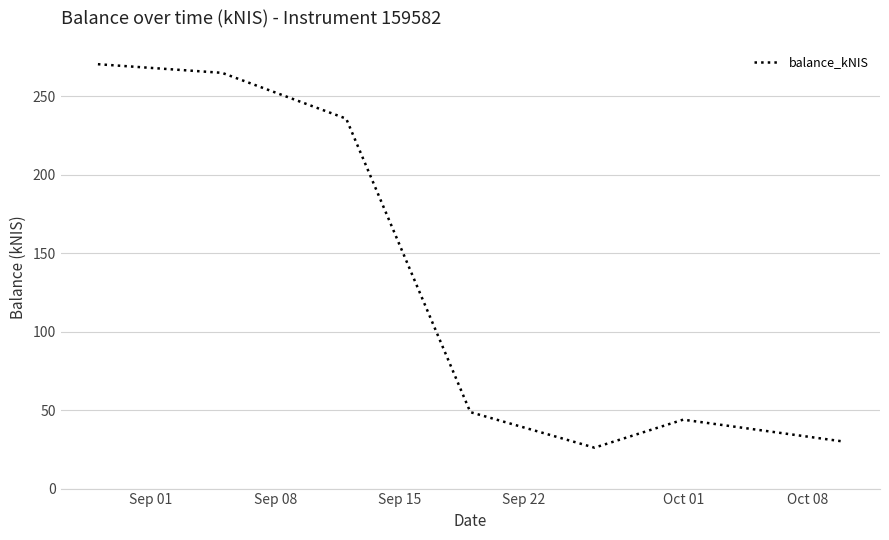

Count the number of data series in this chart.

1